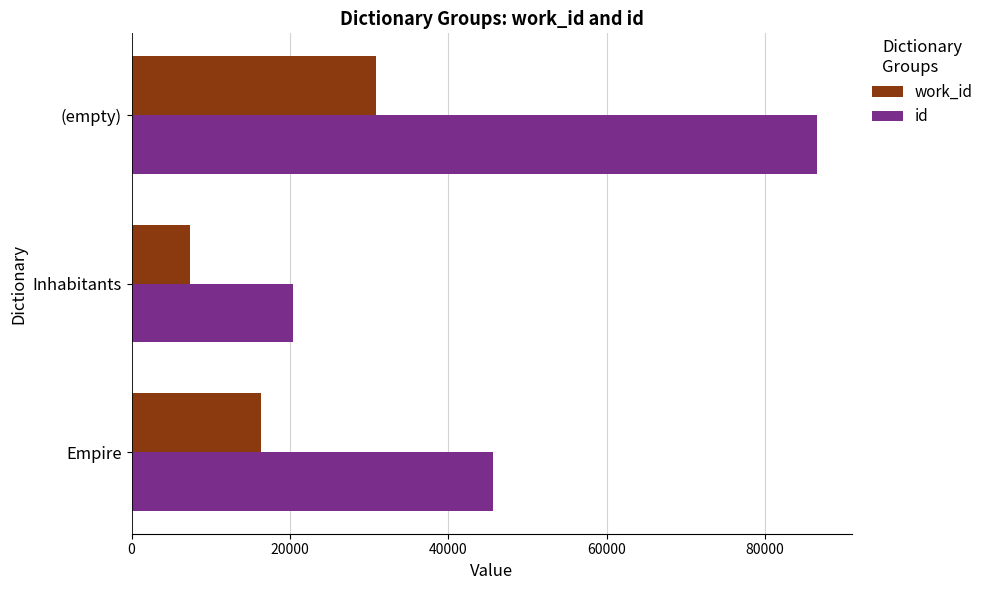

What are all the series names shown in the legend?

work_id, id